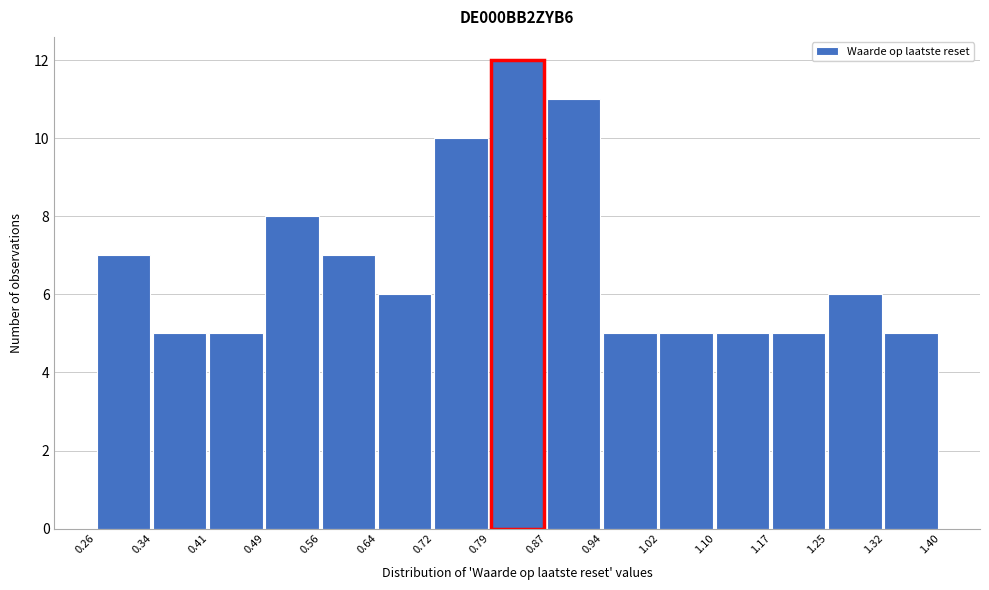

What is the height of the bar covering 0.26 to 0.34 on the x-axis? The values are not printed on the chart, so give them approximately, as read against the axis.

7